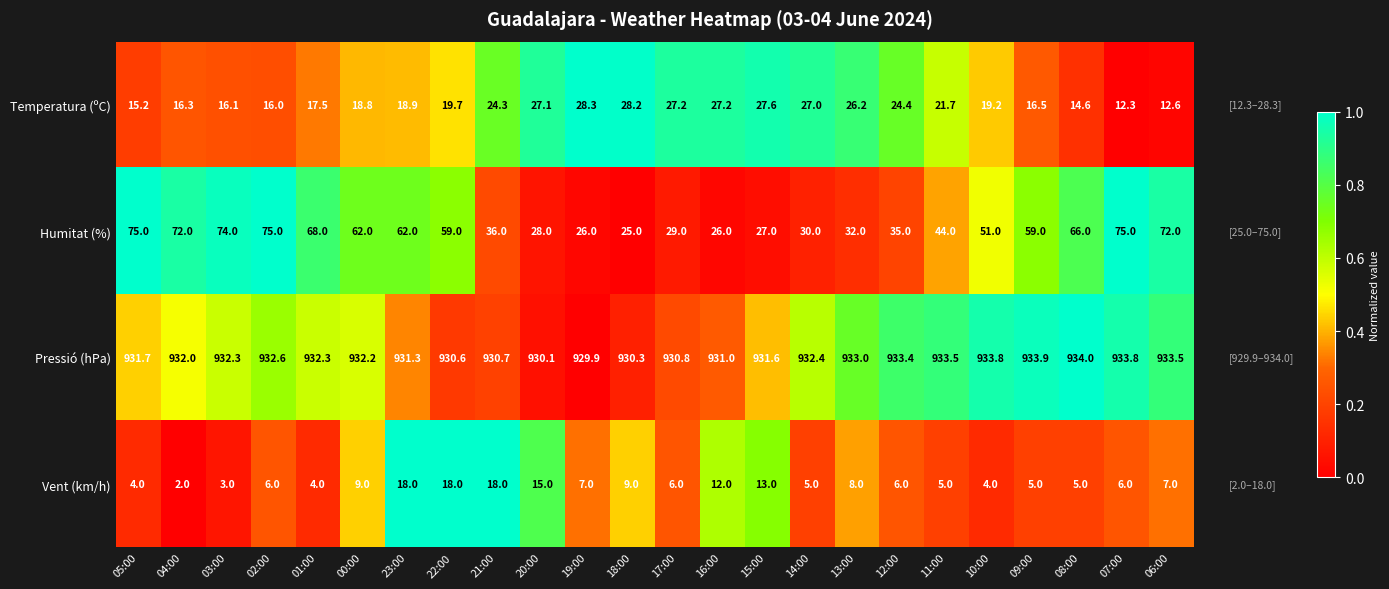

The value of Humitat (%) at 02:00 is 75.0. True or false?

True